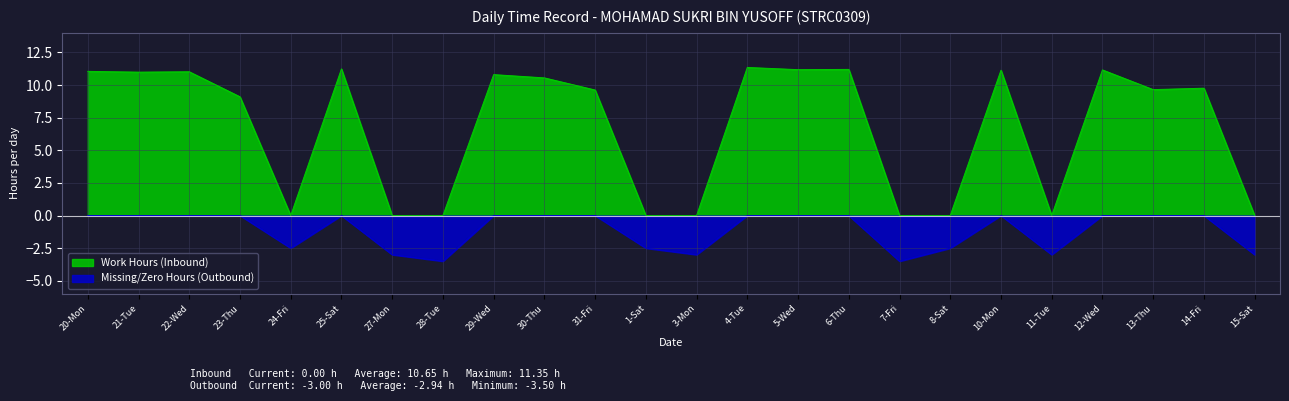

True or false: Work Hours (Inbound) and Missing/Zero Hours (Outbound) cross at least once.

False